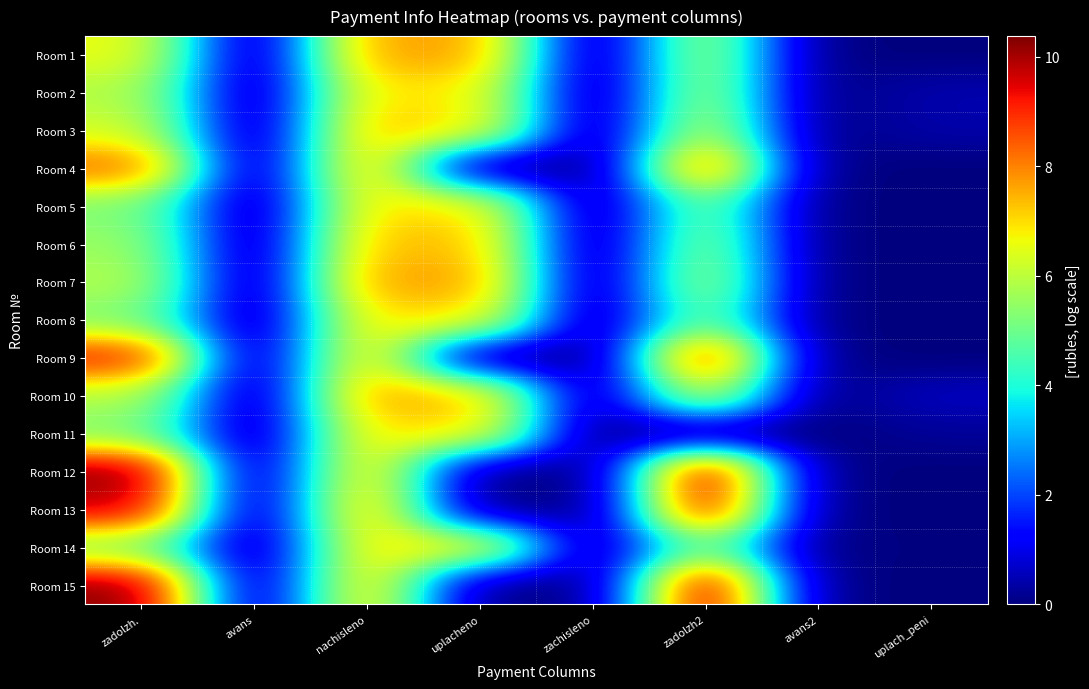

Rank the series by their maximum value, from lowest to highest.

Room 2, Room 14, Room 8, Room 11, Room 5, Room 3, Room 6, Room 1, Room 7, Room 10, Room 4, Room 9, Room 13, Room 15, Room 12